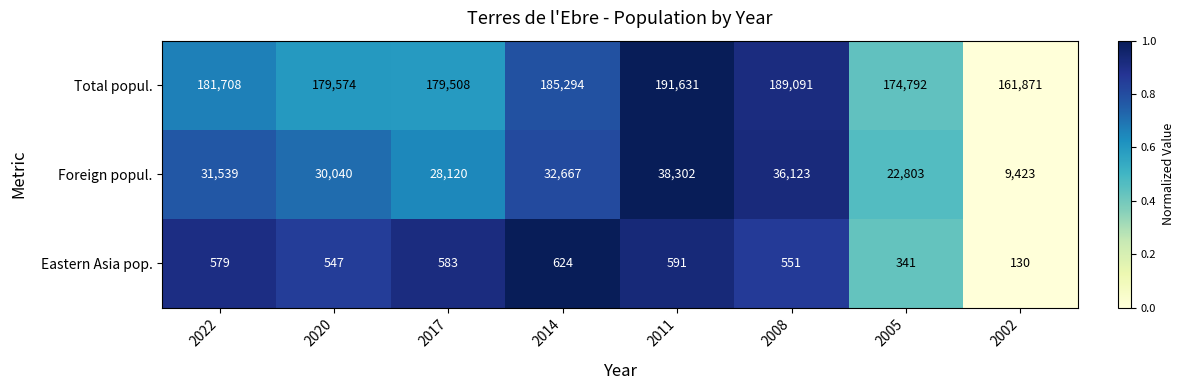

Reading left to right, what are all the values shown in this chart?

Total popul.: 2022=181708	2020=179574	2017=179508	2014=185294	2011=191631	2008=189091	2005=174792	2002=161871
Foreign popul.: 2022=31539	2020=30040	2017=28120	2014=32667	2011=38302	2008=36123	2005=22803	2002=9423
Eastern Asia pop.: 2022=579	2020=547	2017=583	2014=624	2011=591	2008=551	2005=341	2002=130